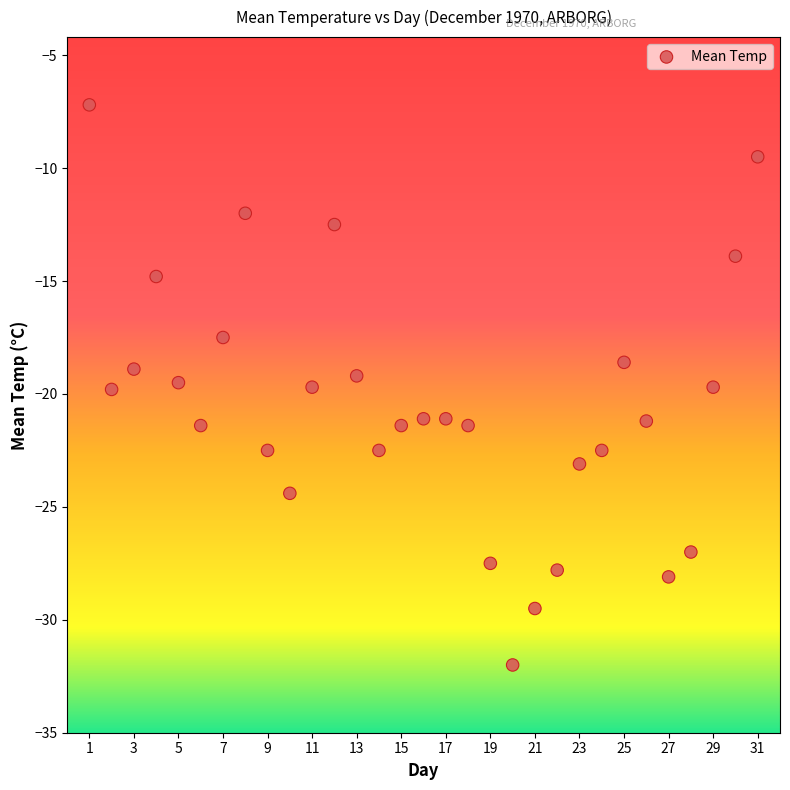

What is the range of X values (max minus min)?

30.0